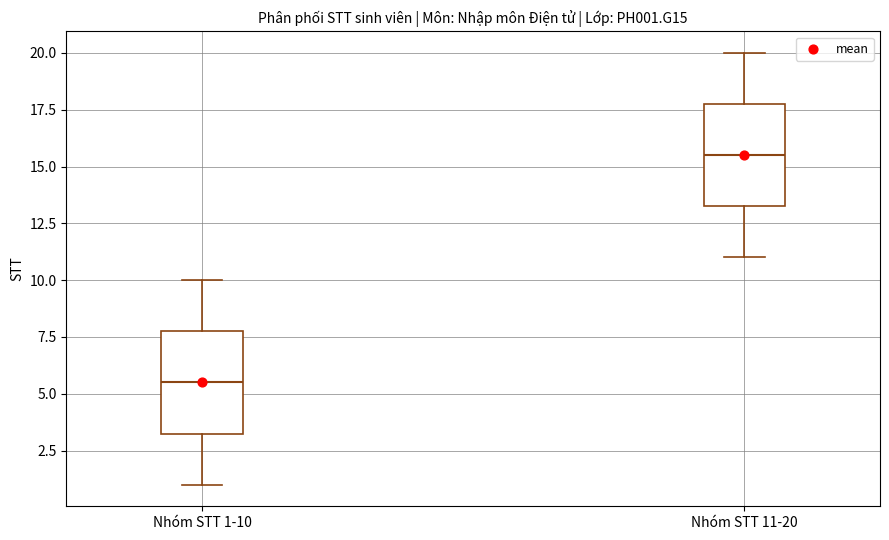

Where does the median line of the box for Nhóm STT 1-10 sit on the y-axis? The values are not printed on the chart, so give them approximately, as read against the axis.

5.5